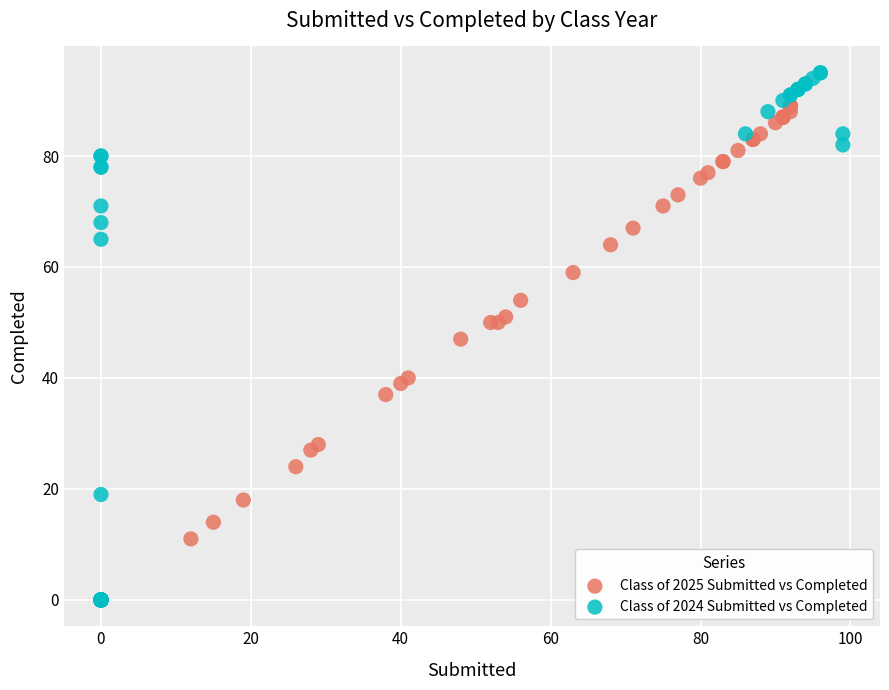

Which series has the widest spread of Y values?

Class of 2024 Submitted vs Completed